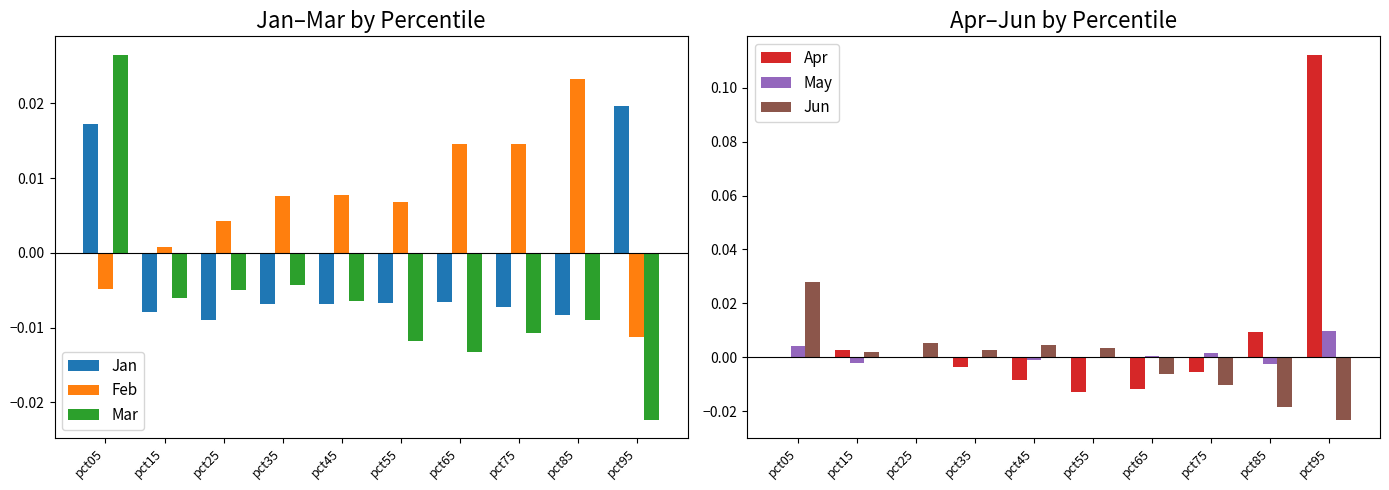

The value of Mar at pct35 is -0.0. True or false?

False